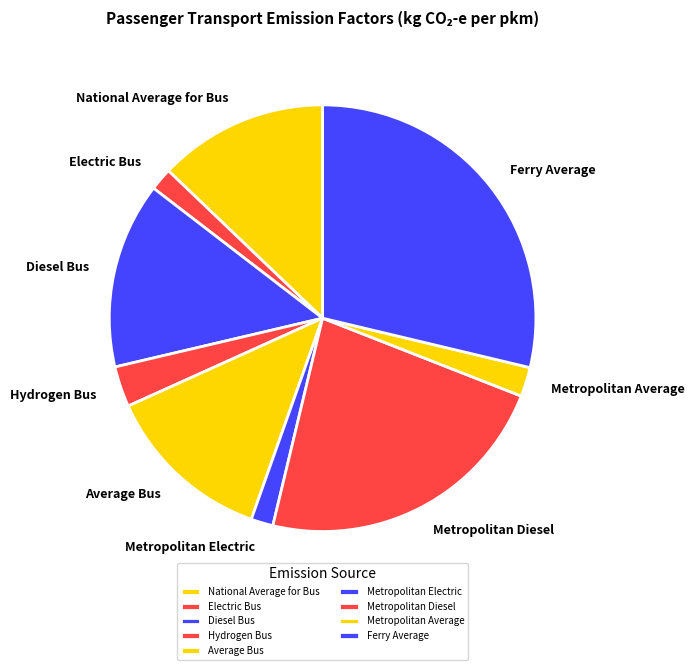

What is the largest slice in the pie chart?

Ferry Average